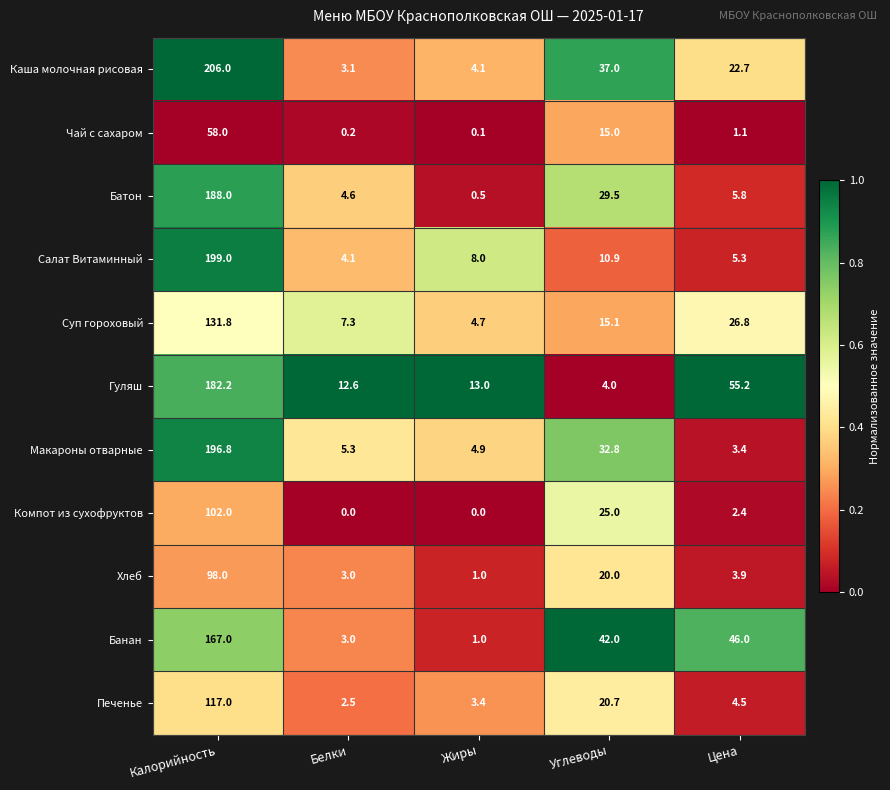

True or false: Суп гороховый has a value of 4.7 at Жиры.

True